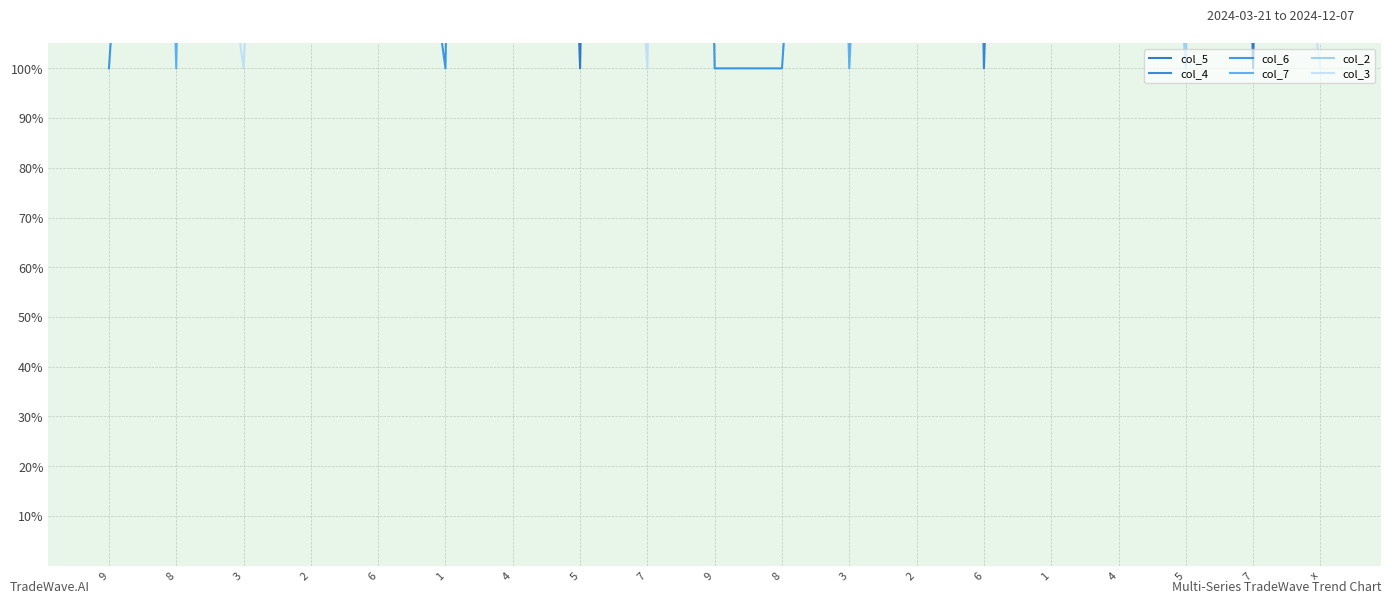

Is this an area chart (filled region under the line)?

No